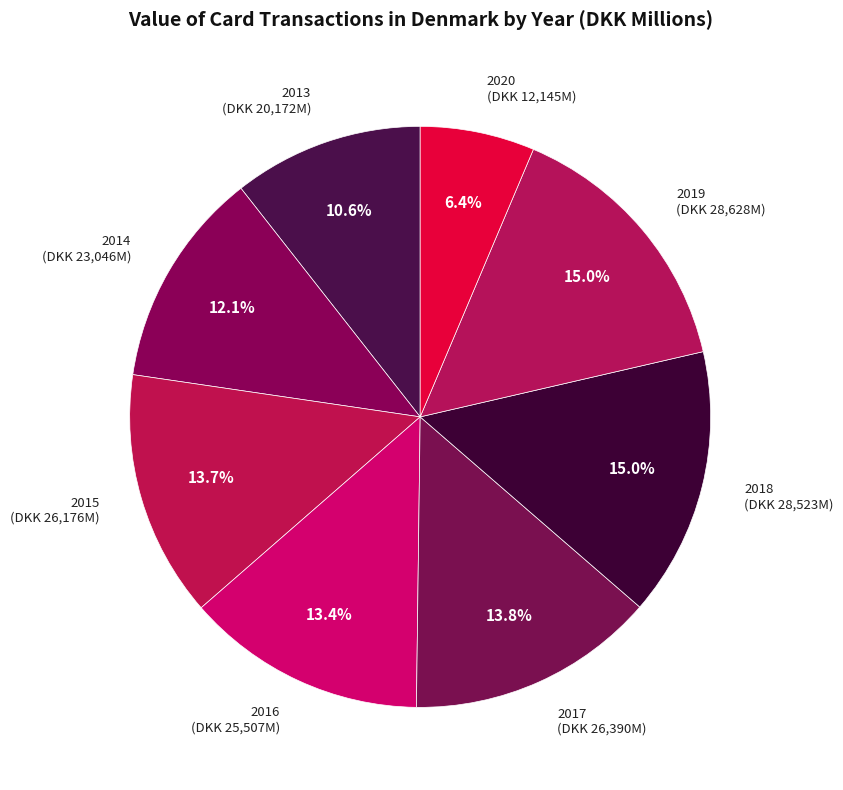

Is 2020 the majority of the pie?

No